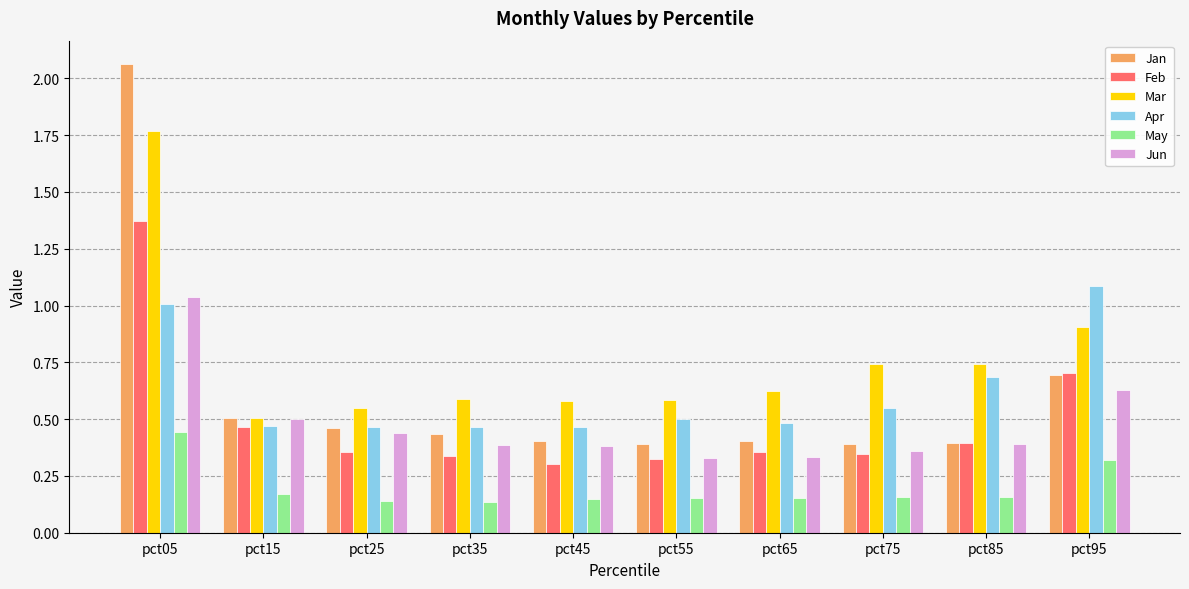

Count the number of data series in this chart.

6